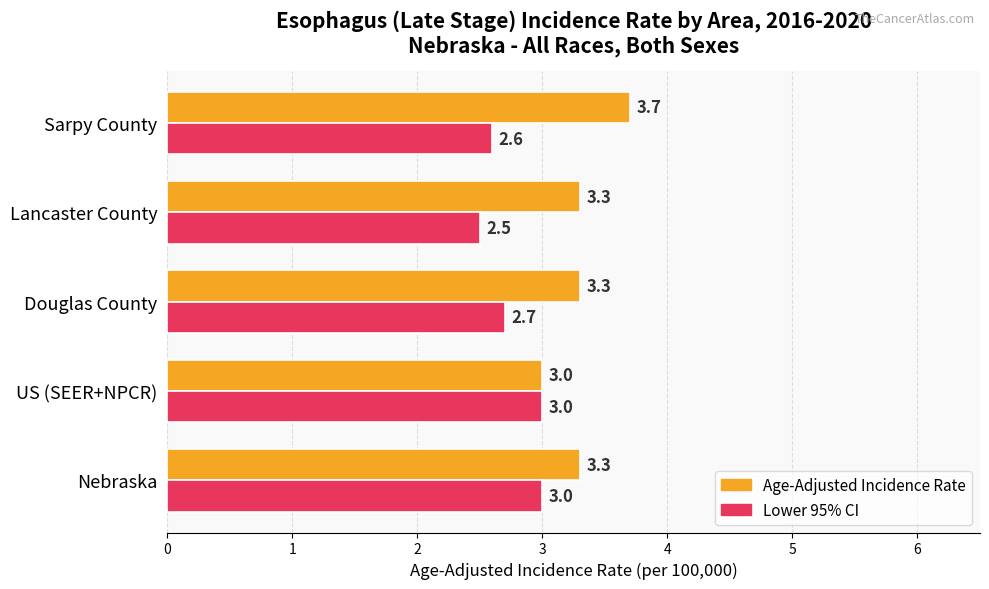

The Age-Adjusted Incidence Rate series shows 3.3 at Nebraska. True or false?

True